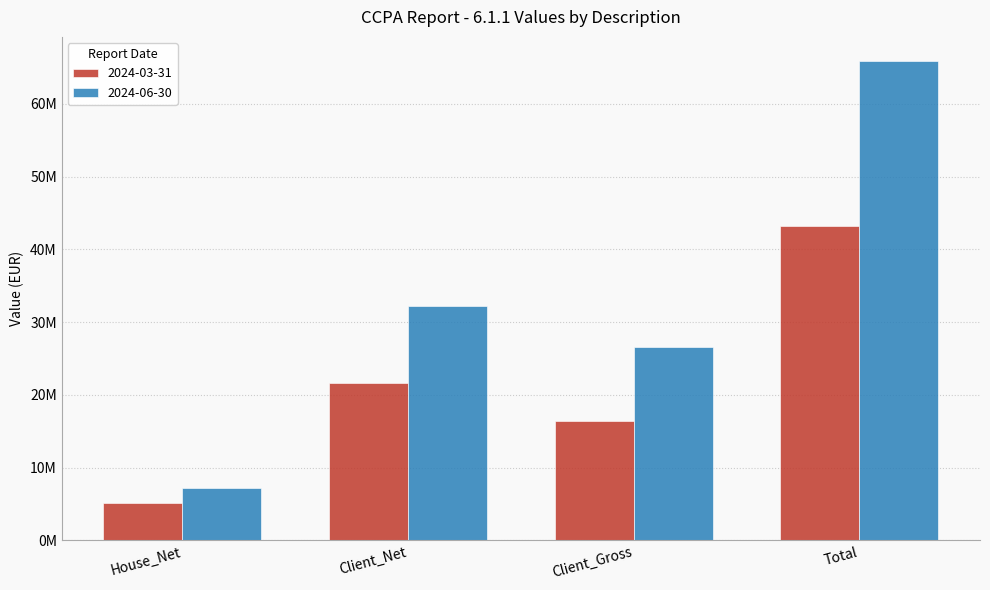

What are all the series names shown in the legend?

2024-03-31, 2024-06-30